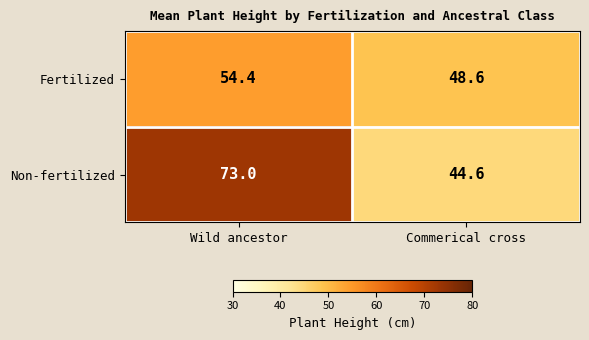

How many distinct data groups are displayed?

2